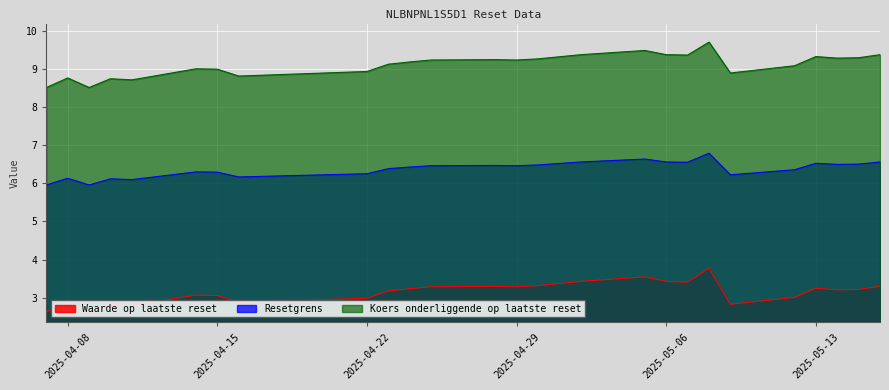

How many lines are shown in the chart?

3